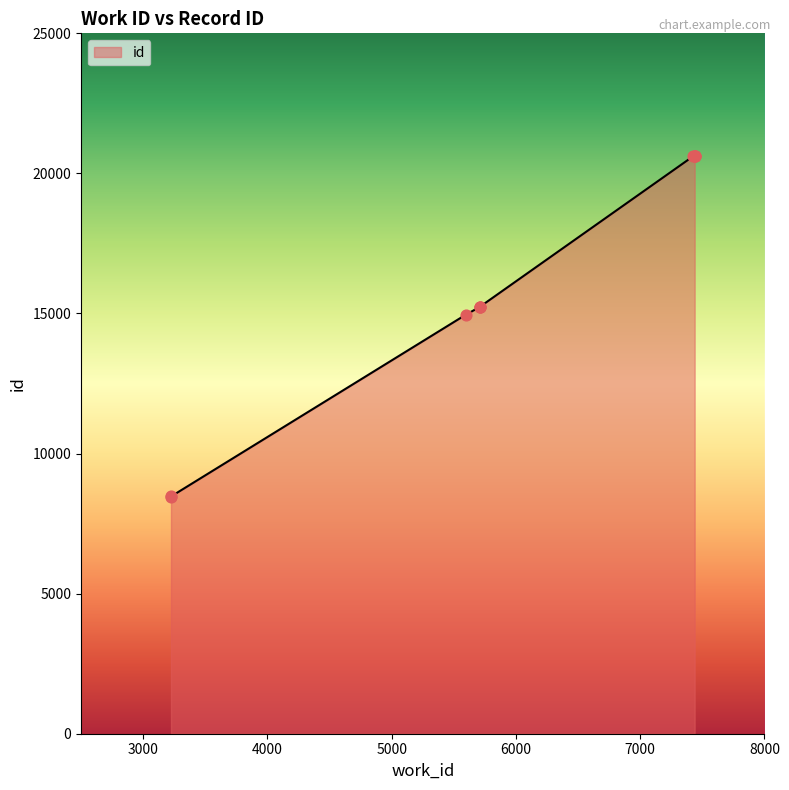

Between 3224 and 7438, which is larger?

7438